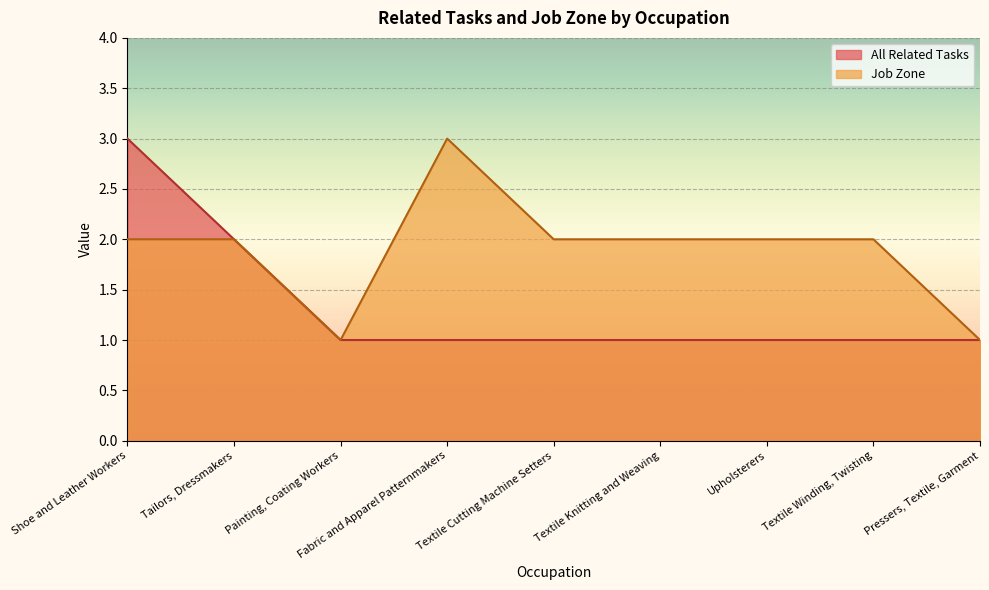

Which category has the highest value across all series?

Shoe and Leather Workers